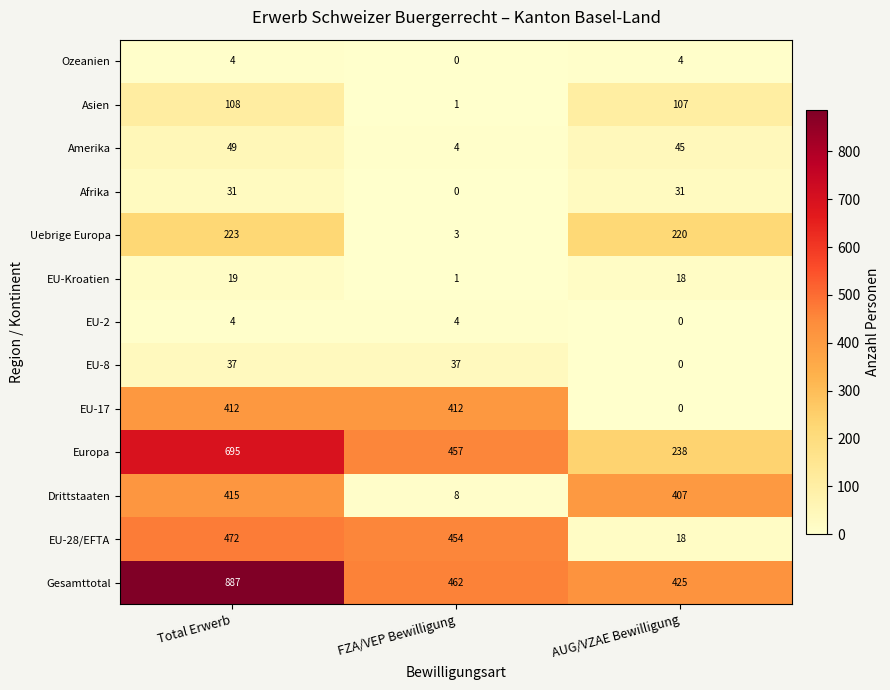

Between Total Erwerb and FZA/VEP Bewilligung, which series saw the biggest shift?

Gesamttotal